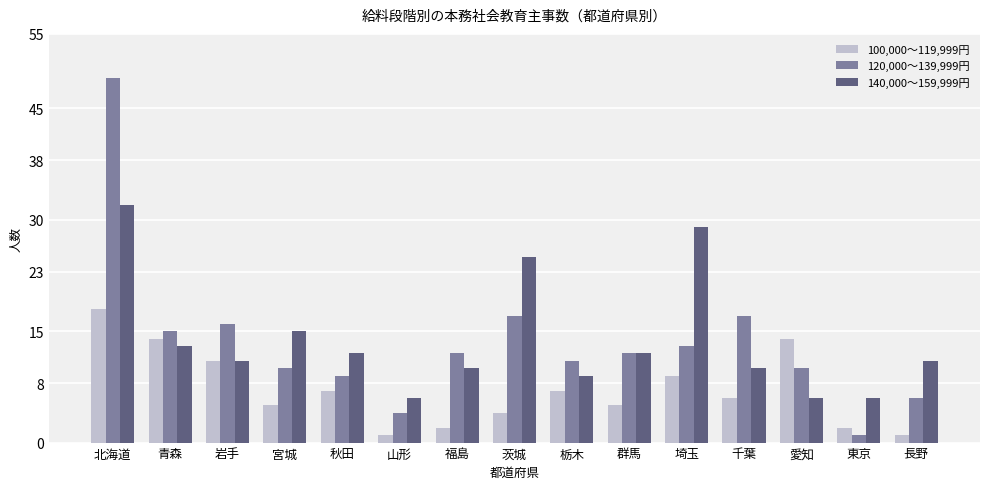

What is the difference between the 100,000～119,999円 values at 栃木 and 山形?

6